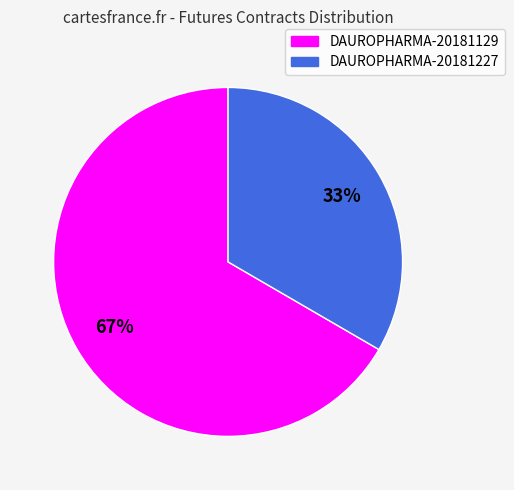

True or false: DAUROPHARMA-20181227 accounts for 33% of the total.

True